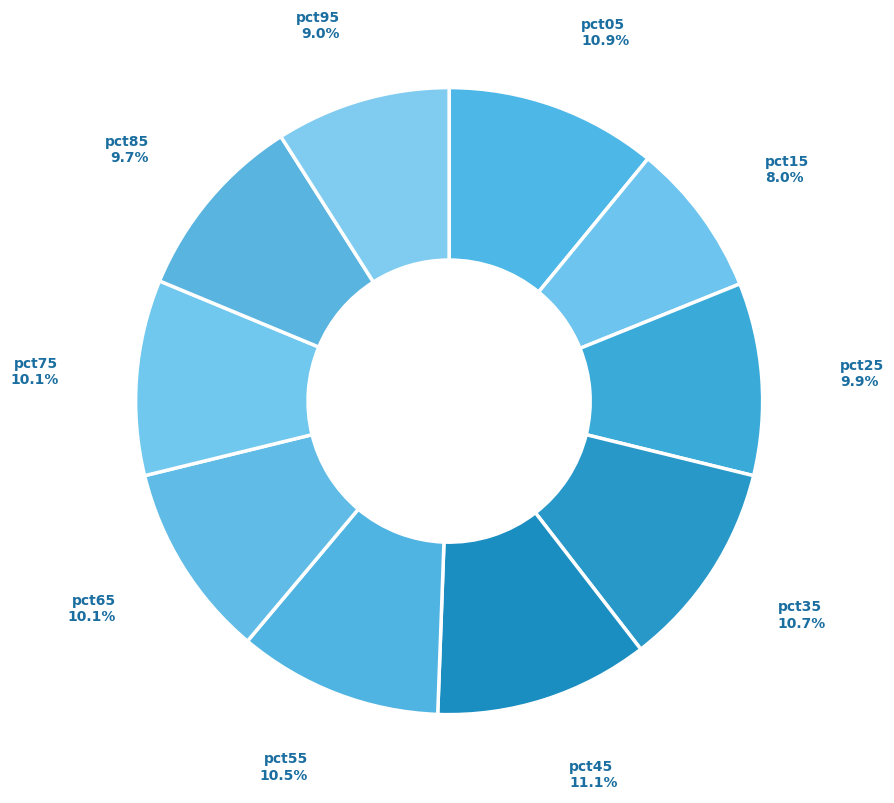

How many slices are in this pie chart?

10